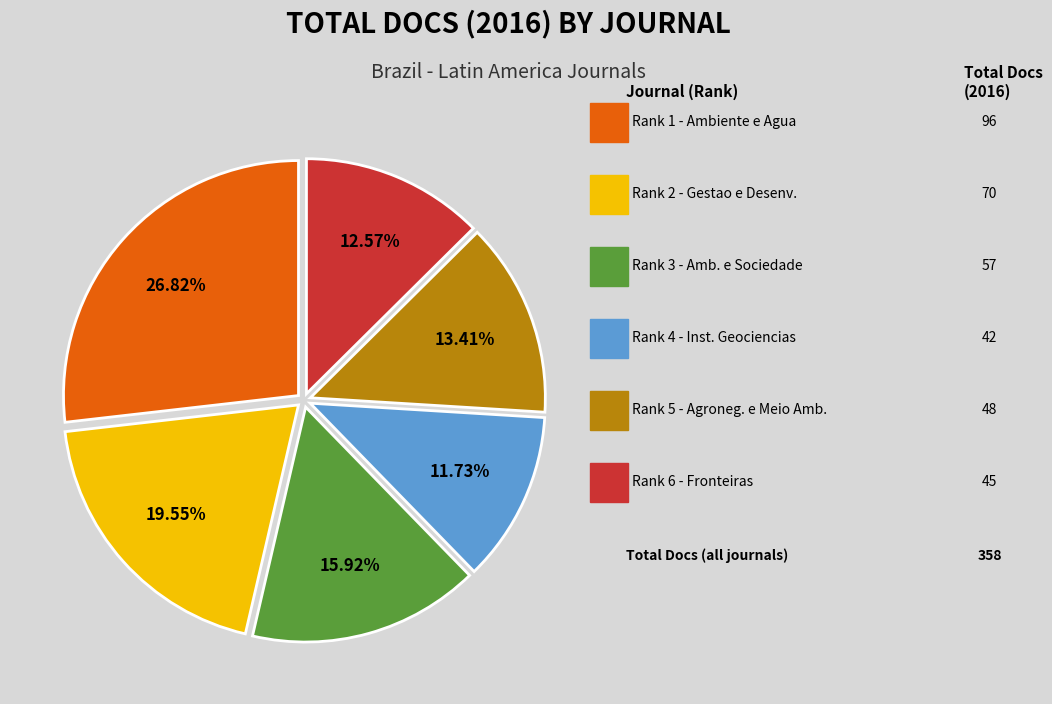

Is there any slice that represents more than half of the pie?

No